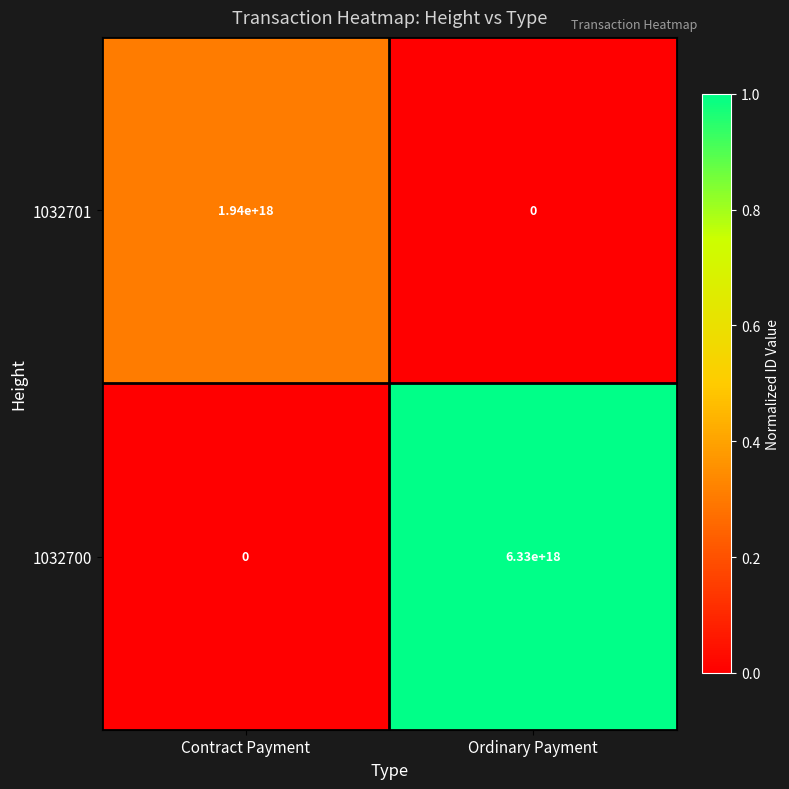

Count the number of categories in the chart.

2